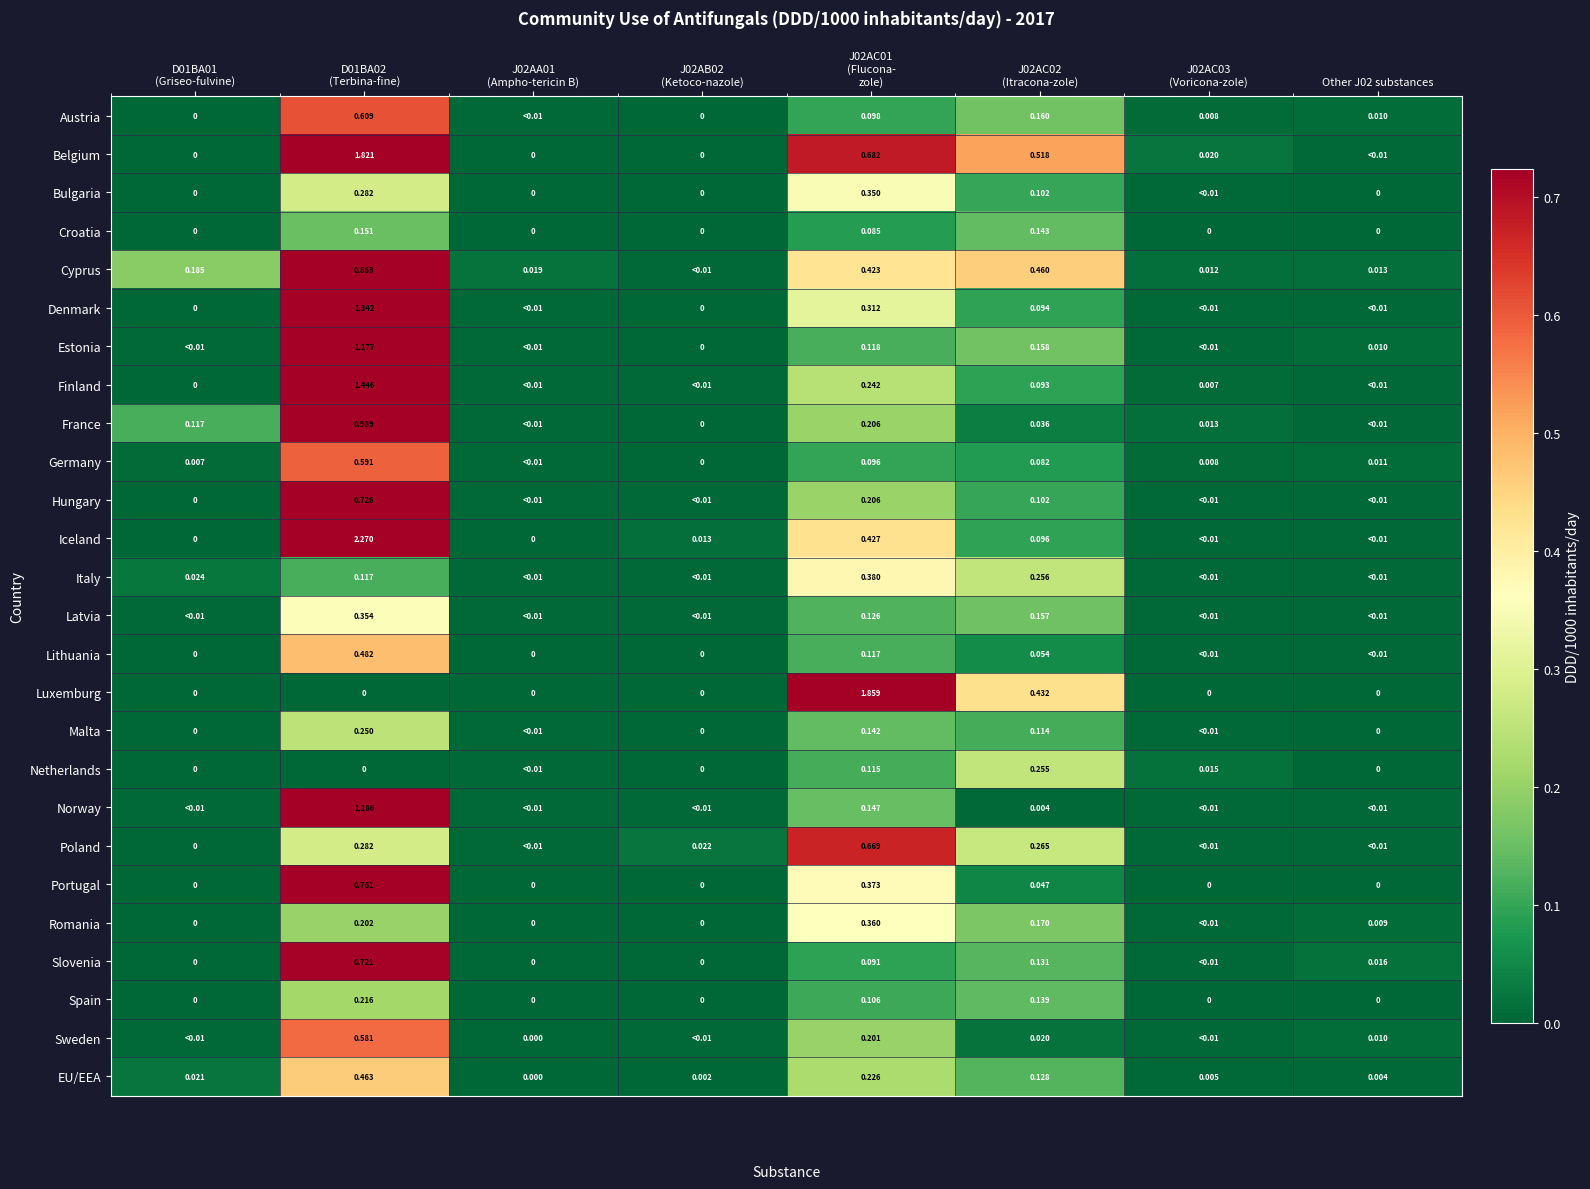

Is it true that Austria equals 0.6 at D01BA02 (Terbina-fine)?

True